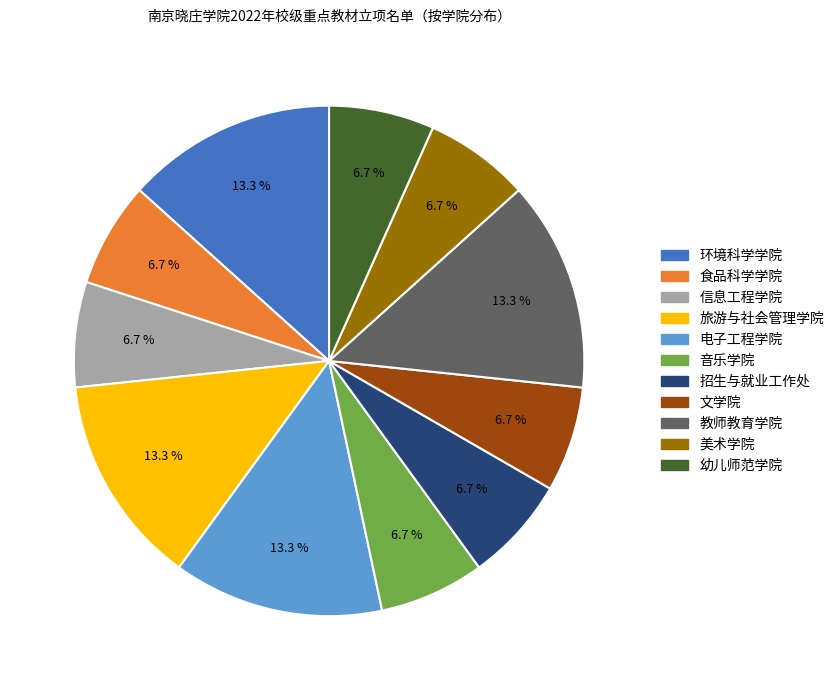

Count the number of slices in the pie.

11